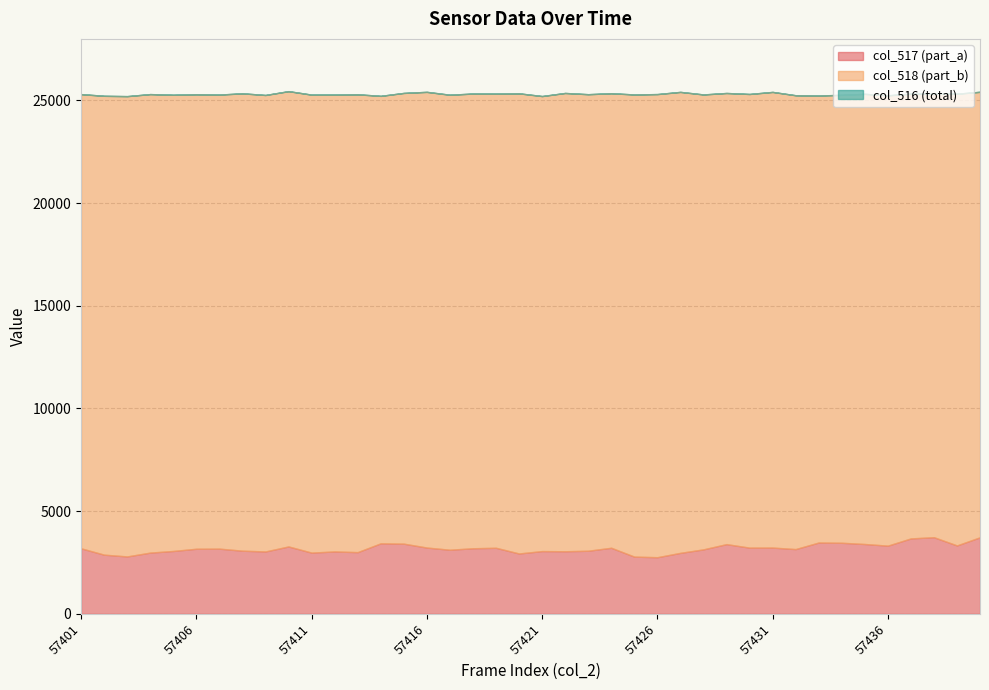

What is the value of the col_516 (total) point at the 25th from the left?

25284.0